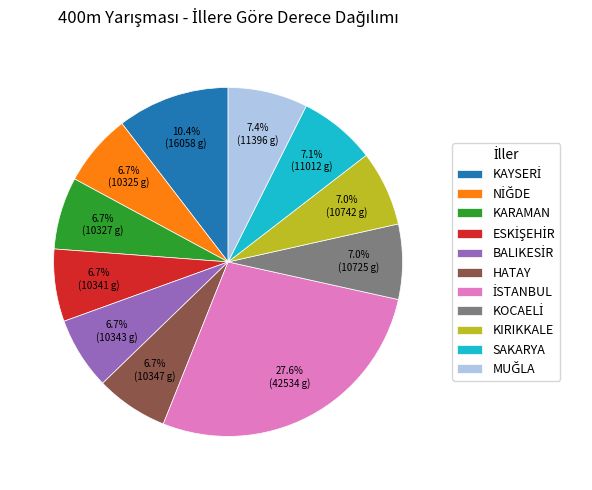

Is there any slice that represents more than half of the pie?

No